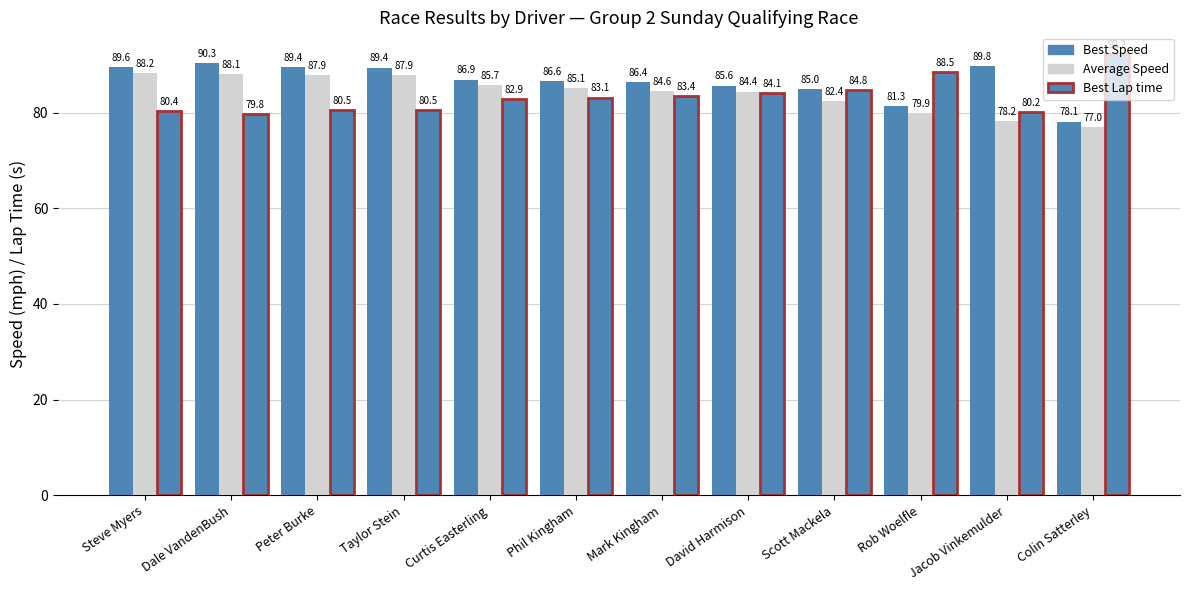

What is the sum of the Best Lap time values at Phil Kingham and Taylor Stein?

163.7